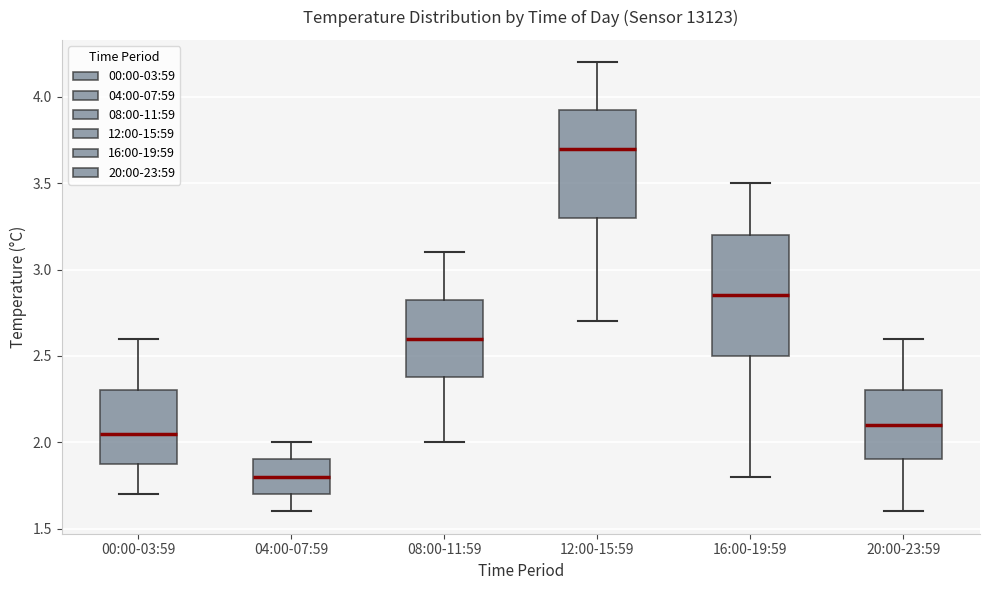

Reading left to right, read every box against the y-axis: the position of its median line, the range the box covers, and the ends of its whiskers. The values are not printed on the chart, so give them approximately, as read against the axis.

00:00-03:59: median 2.05, box 1.90 to 2.30, whiskers 1.70 to 2.60
04:00-07:59: median 1.80, box 1.70 to 1.90, whiskers 1.60 to 2.00
08:00-11:59: median 2.60, box 2.40 to 2.85, whiskers 2.00 to 3.10
12:00-15:59: median 3.70, box 3.30 to 3.95, whiskers 2.70 to 4.20
16:00-19:59: median 2.85, box 2.50 to 3.20, whiskers 1.80 to 3.50
20:00-23:59: median 2.10, box 1.90 to 2.30, whiskers 1.60 to 2.60